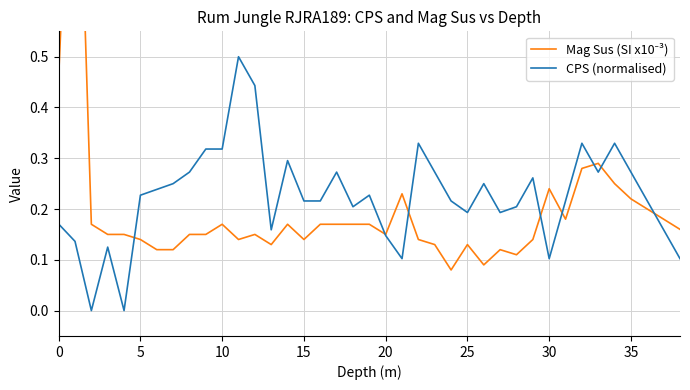

What is the average value of the Mag Sus (SI x10⁻³) series?

0.2